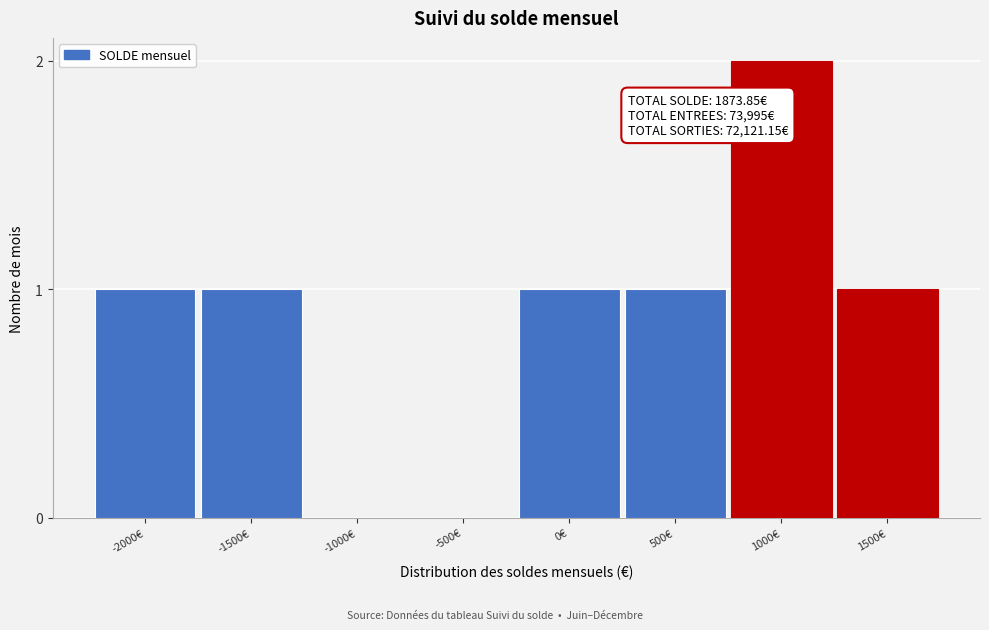

Reading left to right, list all the values displayed in this chart.

-2000€=1	-1500€=1	-1000€=0	-500€=0	0€=1	500€=1	1000€=2	1500€=1